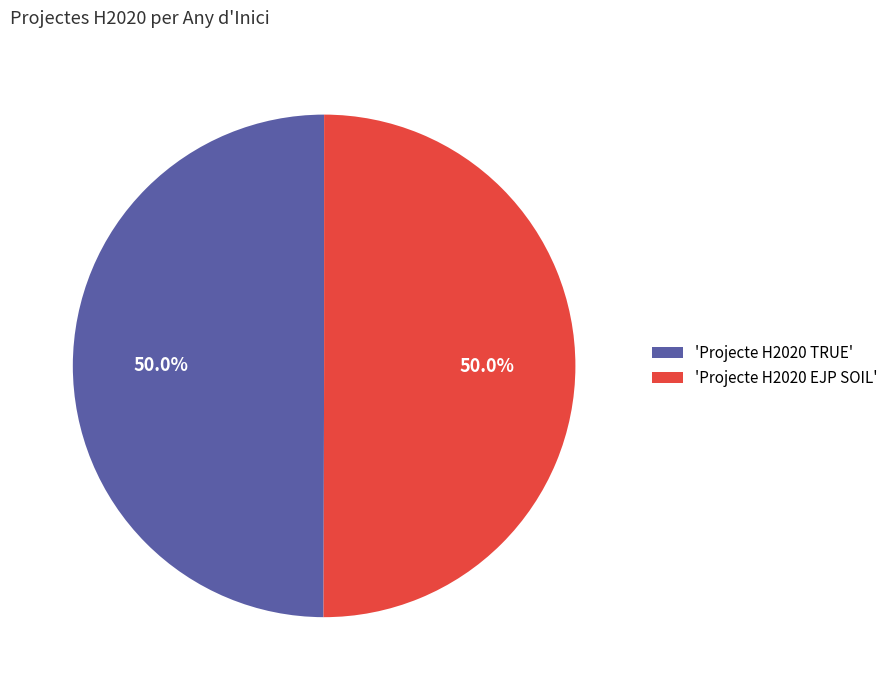

What is the total percentage of 'Projecte H2020 EJP SOIL' and 'Projecte H2020 TRUE'?

100.0%